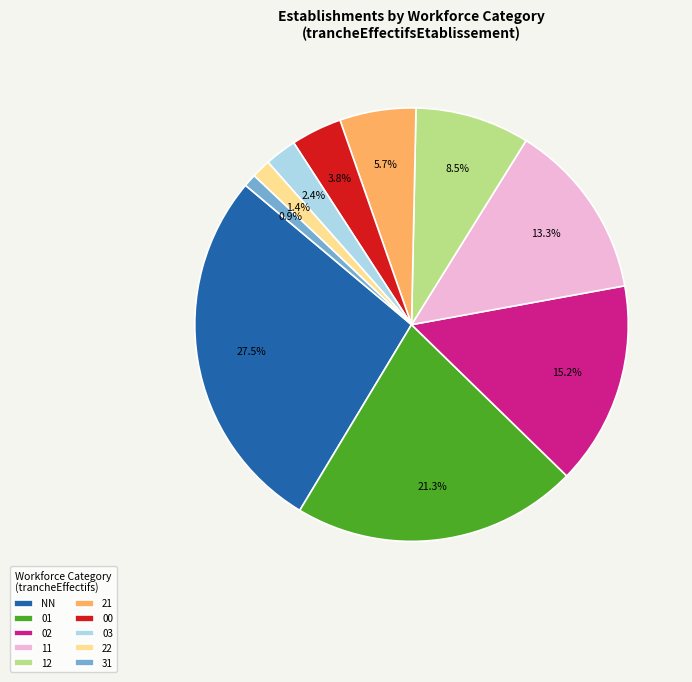

Is 02 the majority of the pie?

No